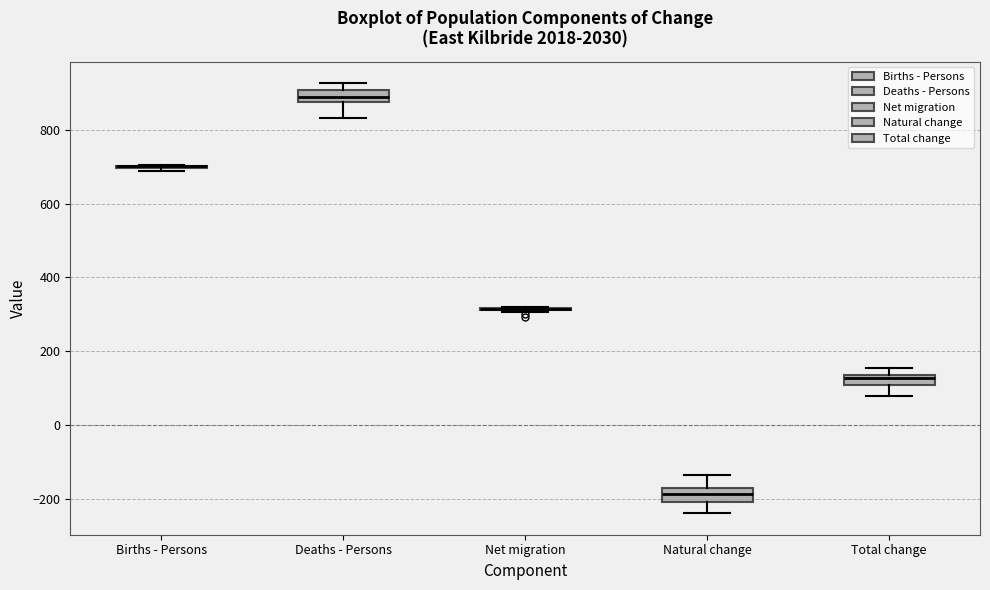

Where does the upper whisker of the box for Total change end on the y-axis? The values are not printed on the chart, so give them approximately, as read against the axis.

160